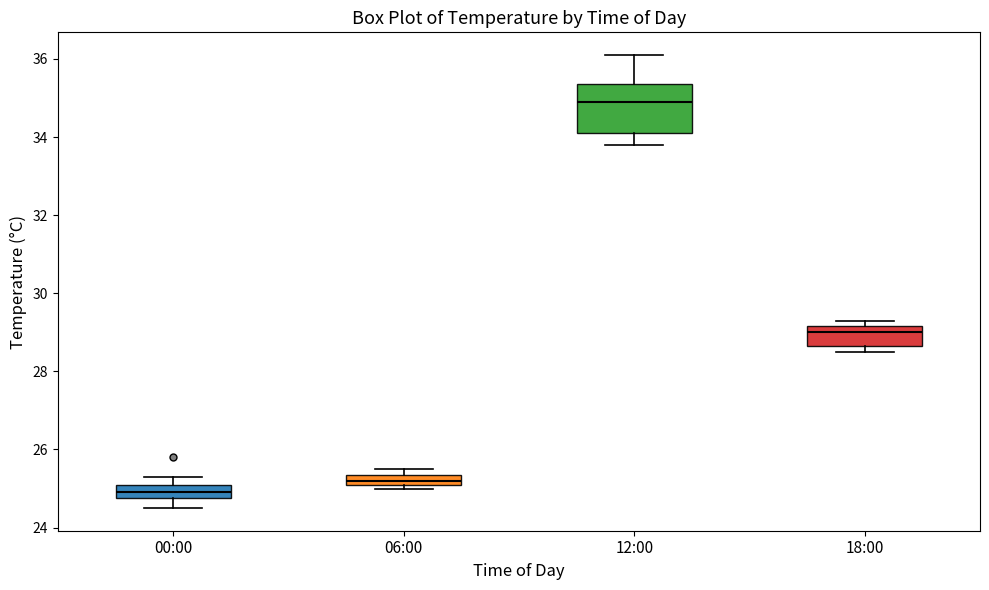

Comparing the boxes themselves (not the whiskers), which one is the tallest?

12:00